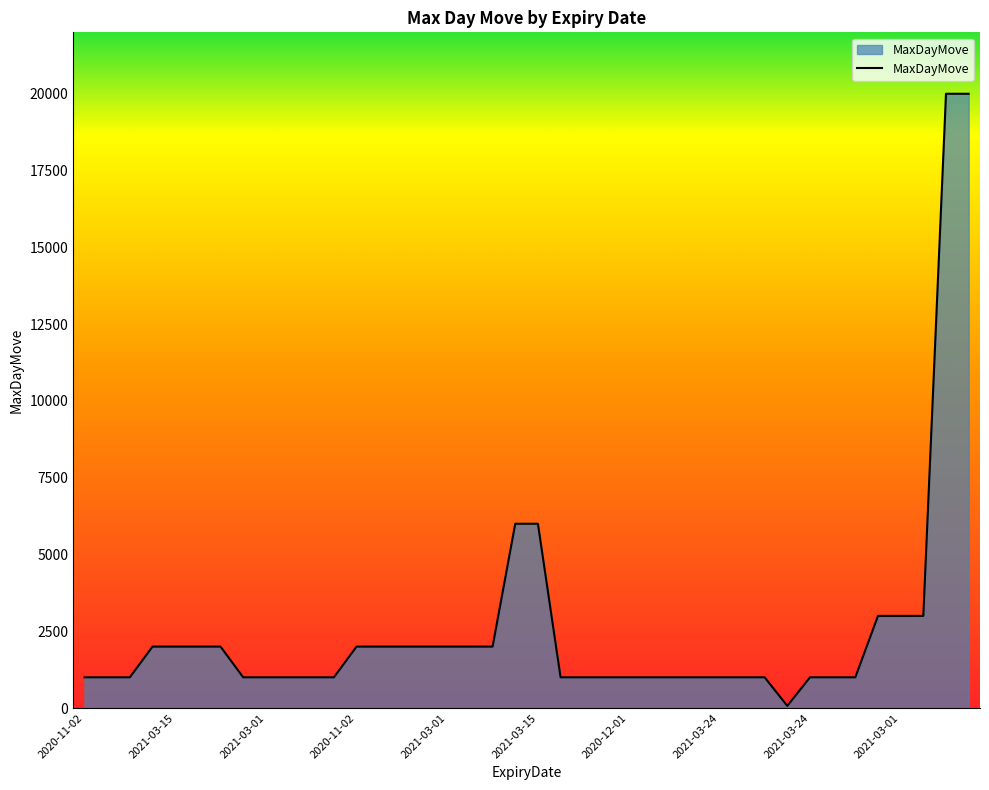

What is the difference between the maximum and minimum values?

19930